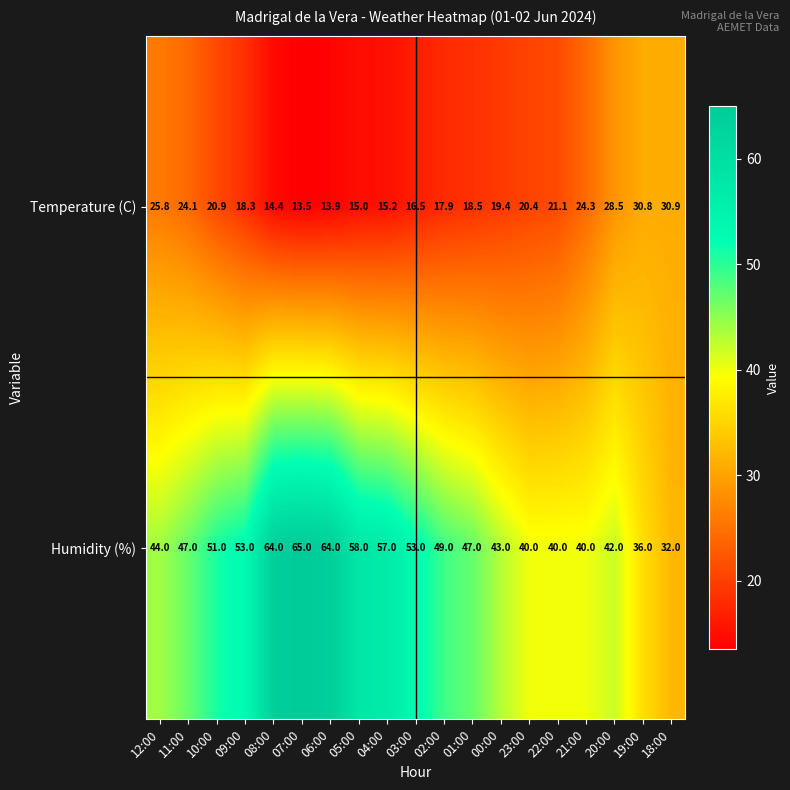

What is the smallest value displayed?

13.5